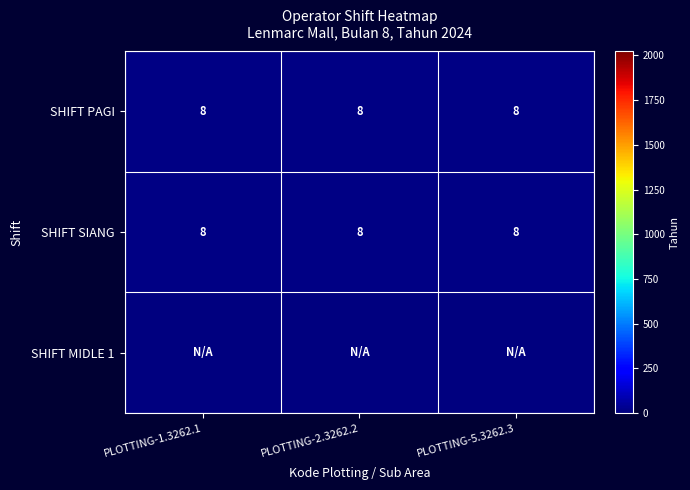

What is the sum of the SHIFT PAGI values at PLOTTING-1.3262.1 and PLOTTING-5.3262.3?

16